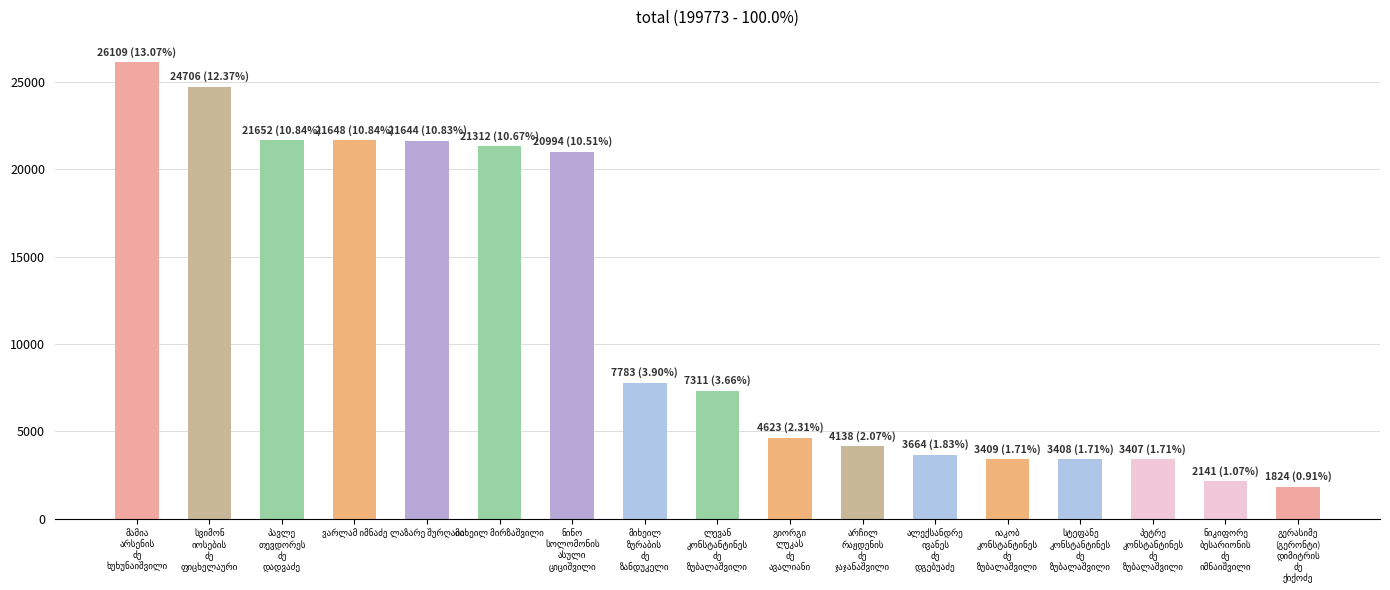

What is the sum of all values?

199773